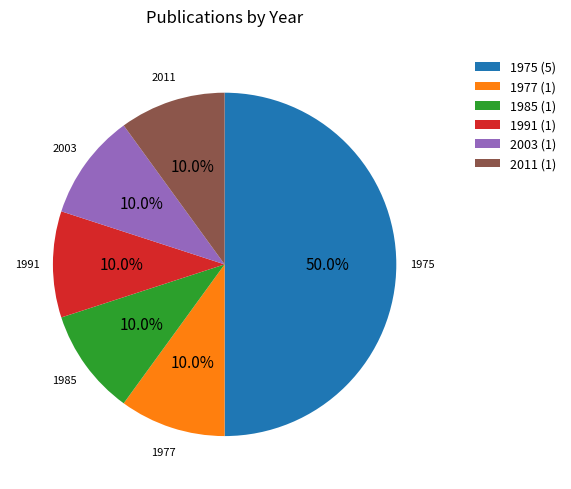

Is the sum of 1985 (1) and 1975 (5) greater than half?

Yes